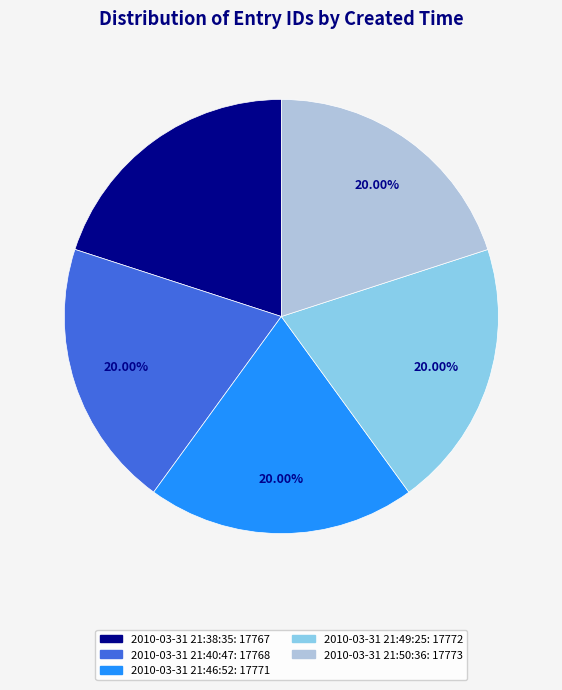

Is 2010-03-31 21:50:36 the majority of the pie?

No